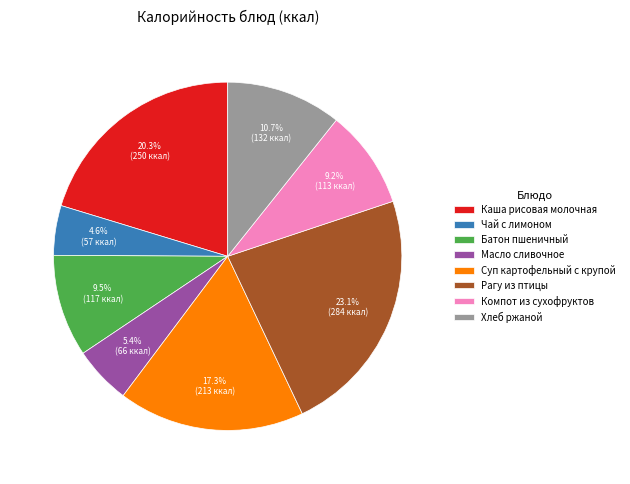

The Хлеб ржаной slice represents 18% of the pie. True or false?

False